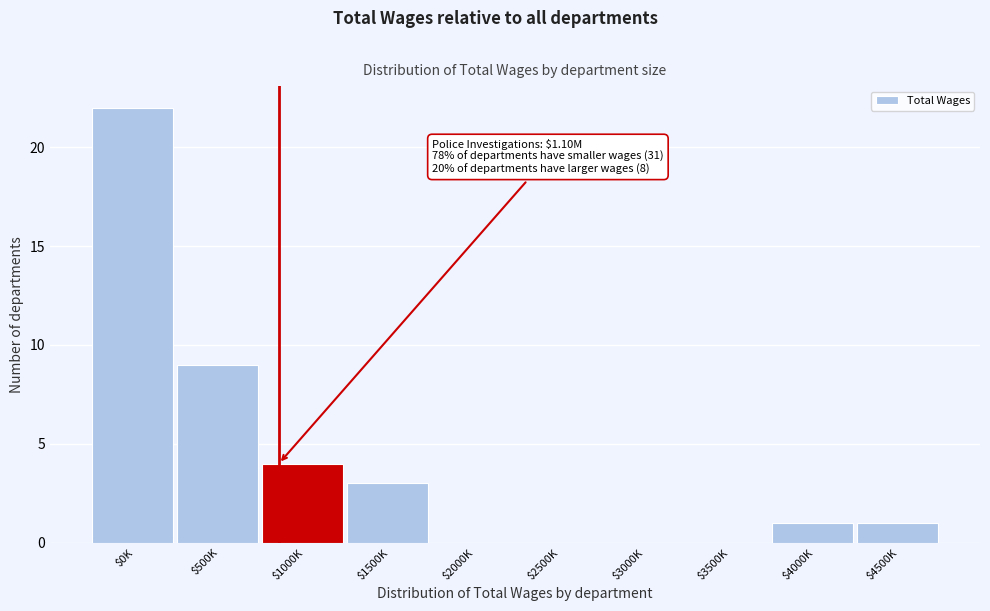

True or false: the data shows 13 at $500K.

False